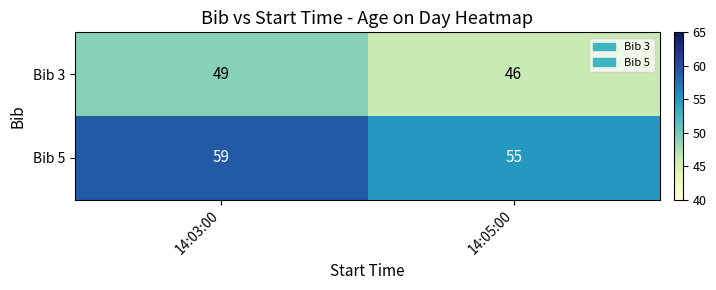

Which category has the lowest value in the Bib 5 series?

14:05:00